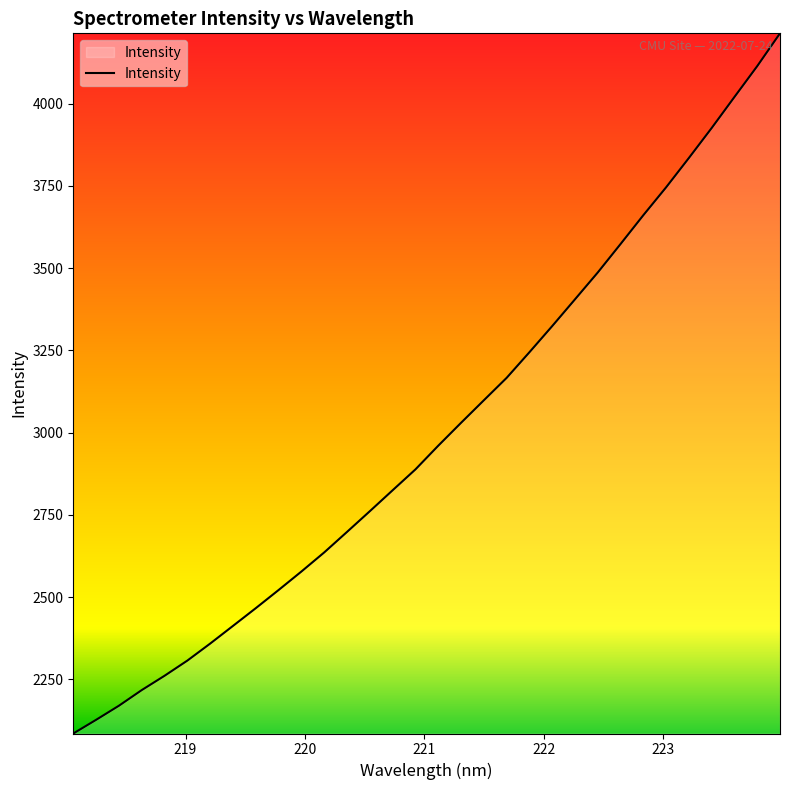

What is the maximum value shown in the chart?

4213.5